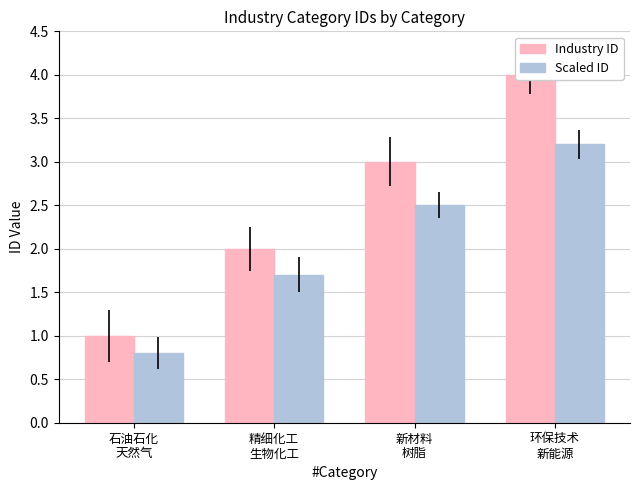

Which category has the lowest value across all series?

石油石化
天然气